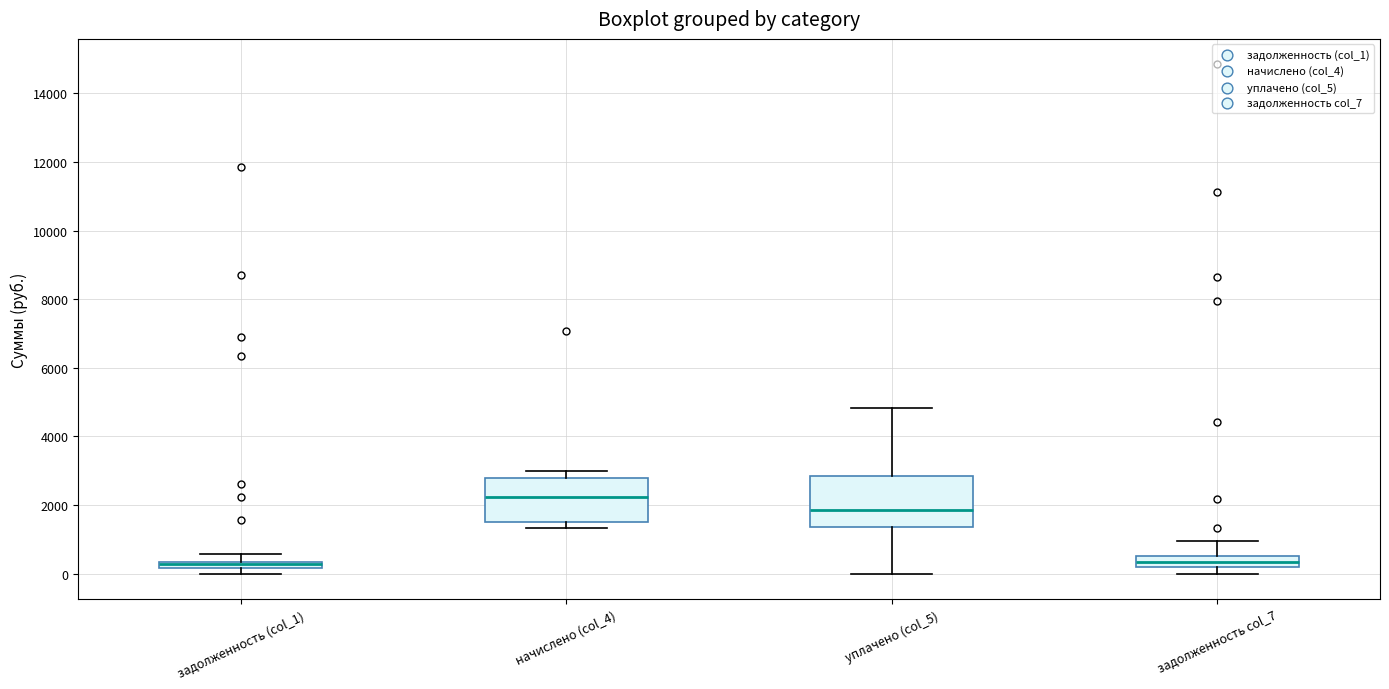

Where does the upper whisker of the box for задолженность (col_1) end on the y-axis? The values are not printed on the chart, so give them approximately, as read against the axis.

600